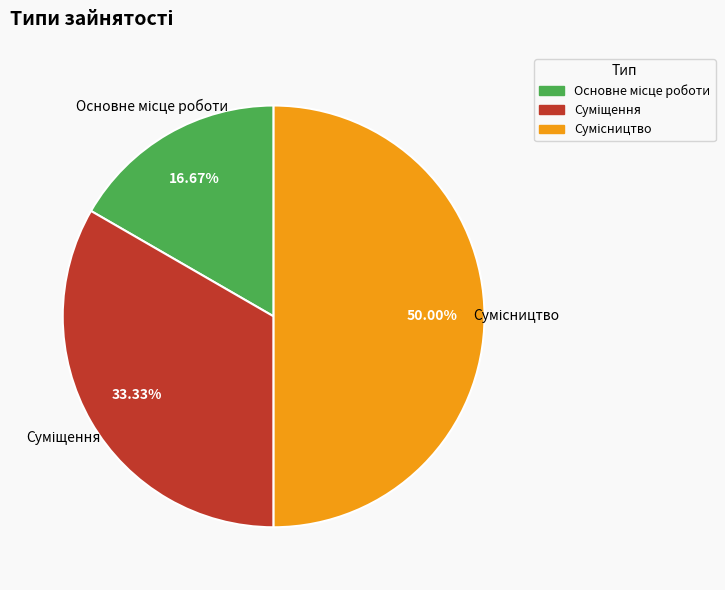

What is the change in value from Основне місце роботи to Сумісництво?

+2